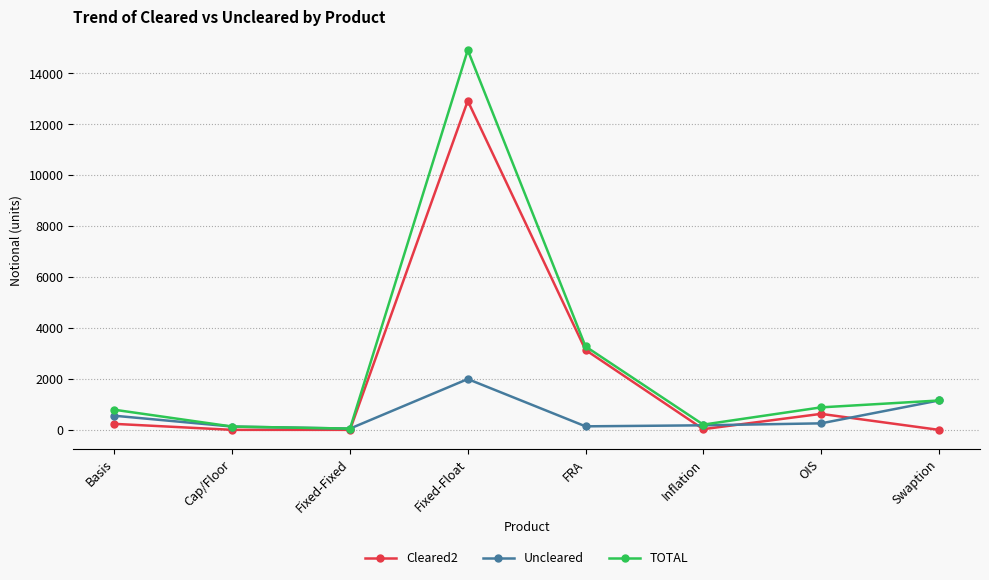

True or false: TOTAL has more than 2 interior local peaks.

False